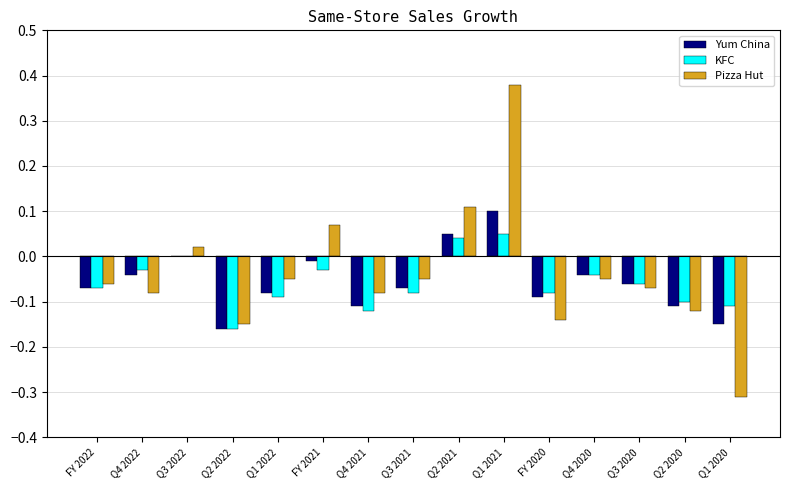

How many distinct data groups are displayed?

3